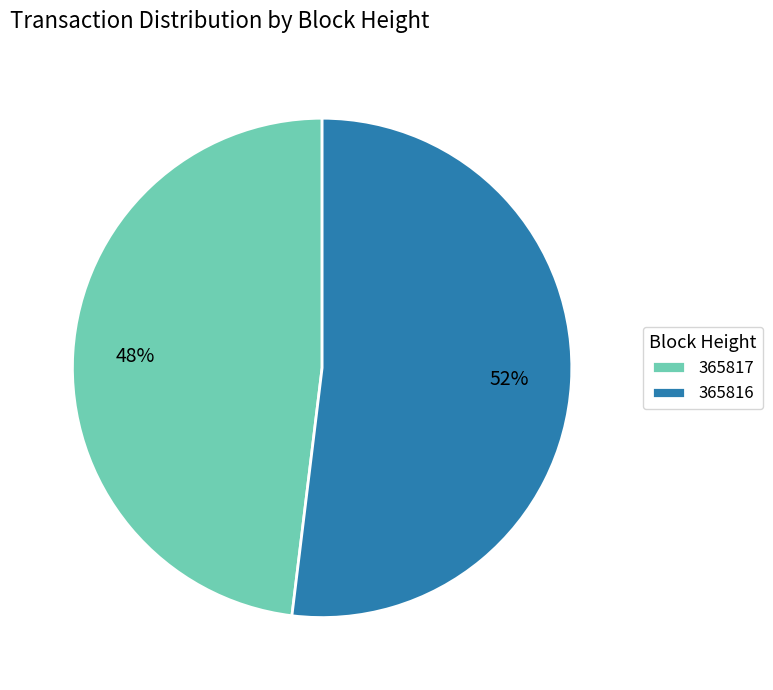

Is it true that 365816 is 66% of the pie?

False